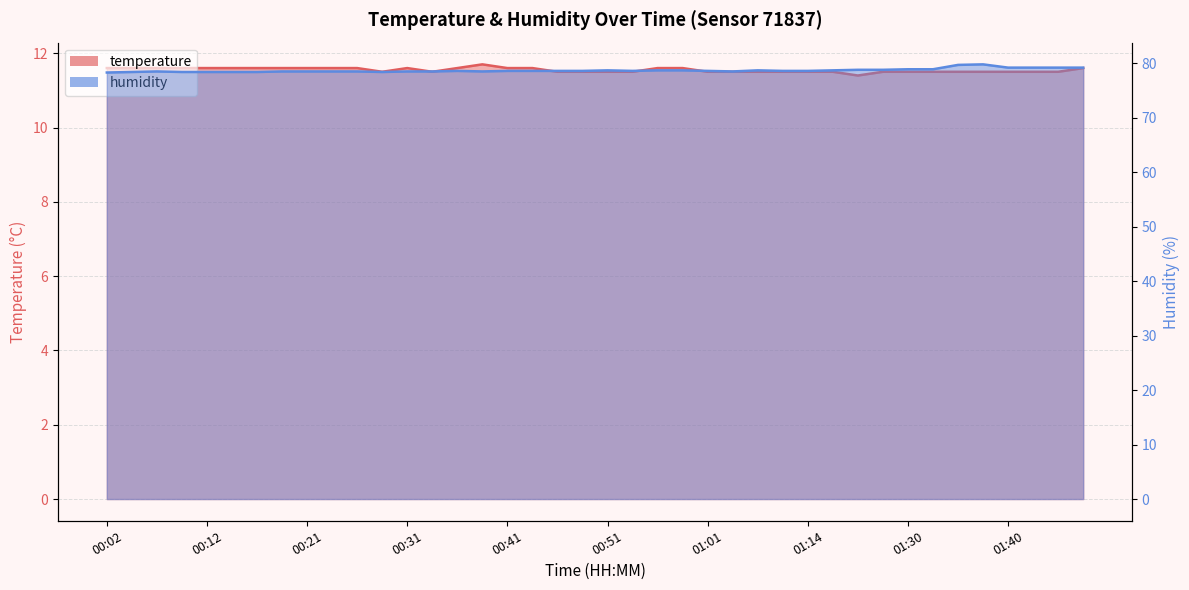

Reading right to left, extract all data points from this chart.

temperature: 11.6	11.5	11.5	11.5	11.5	11.5	11.5	11.5	11.5	11.4	11.5	11.5	11.5	11.5	11.5	11.5	11.6	11.6	11.5	11.5	11.5	11.5	11.6	11.6	11.7	11.6	11.5	11.6	11.5	11.6	11.6	11.6	11.6	11.6	11.6	11.6	11.6	11.6	11.6	11.6
humidity: 79.2	79.2	79.2	79.2	79.8	79.7	78.9	78.9	78.8	78.8	78.7	78.6	78.6	78.7	78.5	78.6	78.7	78.7	78.6	78.7	78.6	78.6	78.6	78.6	78.5	78.6	78.5	78.5	78.4	78.5	78.5	78.5	78.5	78.4	78.4	78.4	78.4	78.5	78.4	78.3